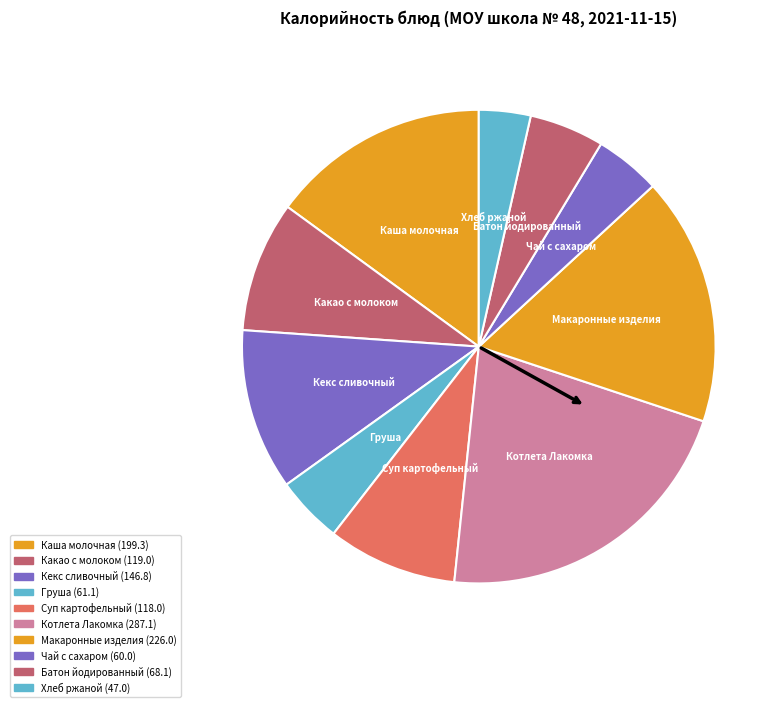

What is the total percentage of Котлета Лакомка and Каша молочная?

36.5%